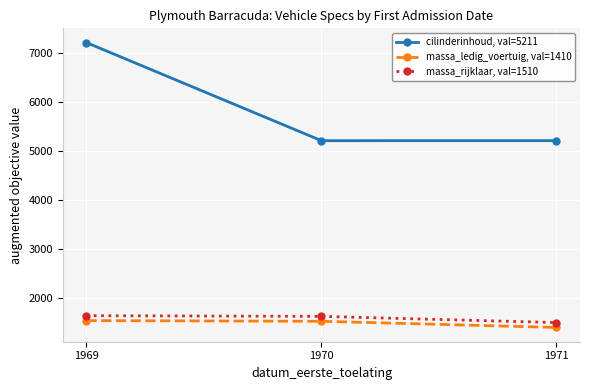

Which series has the largest total across all categories?

cilinderinhoud, val=5211